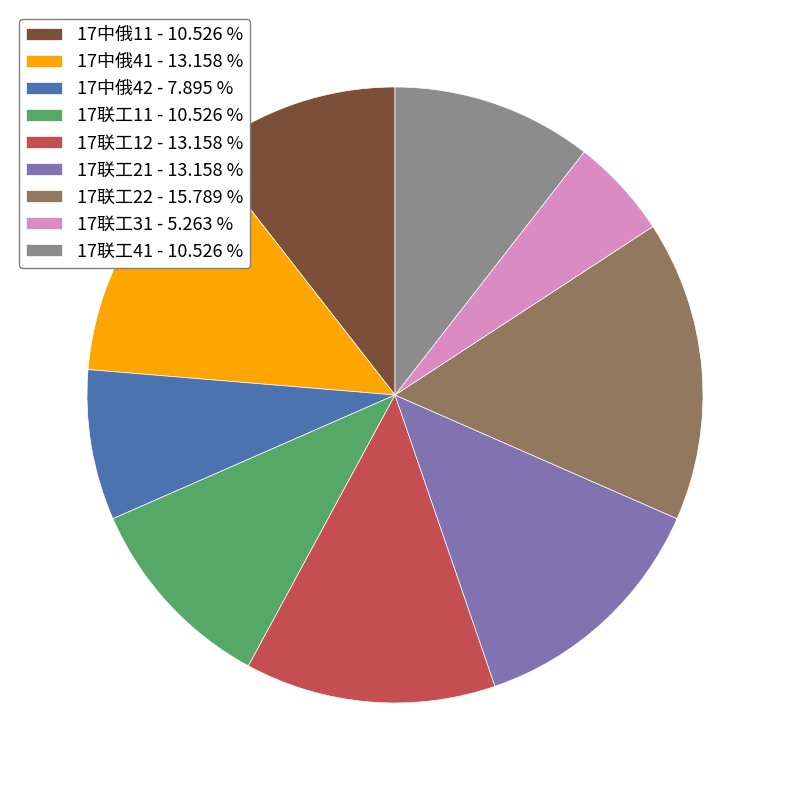

Is there any slice that represents more than half of the pie?

No